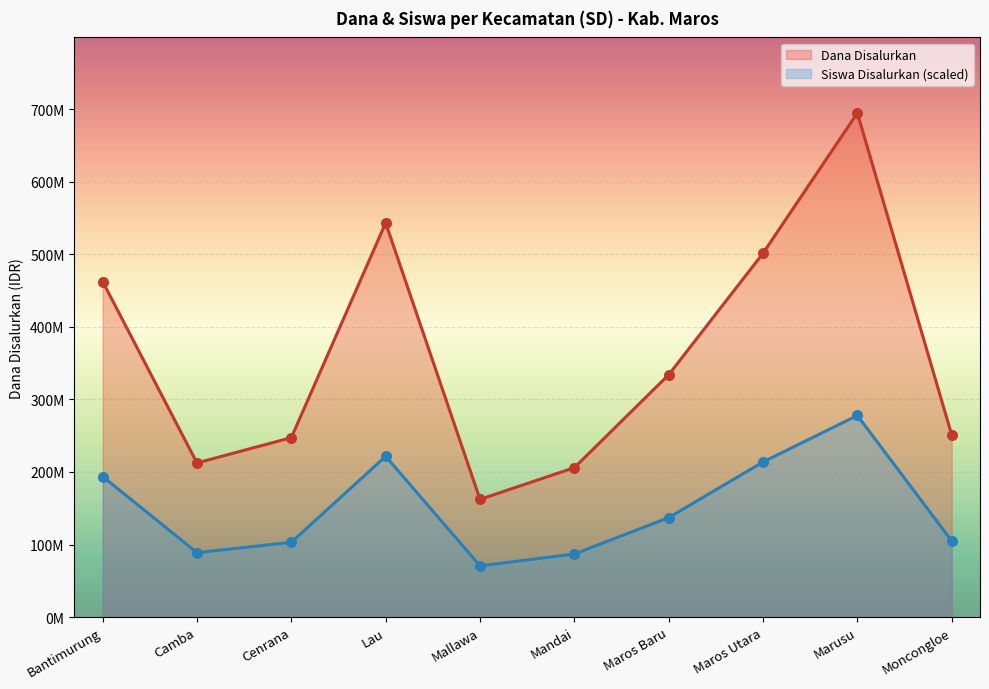

At how many categories does at least one series exceed 98130318?

10